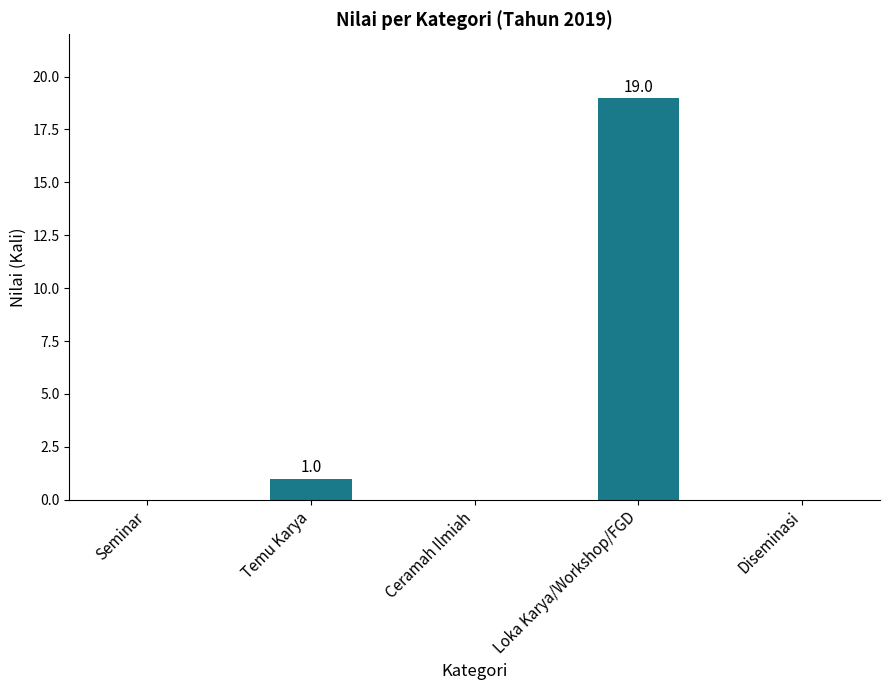

What is the average value?

4